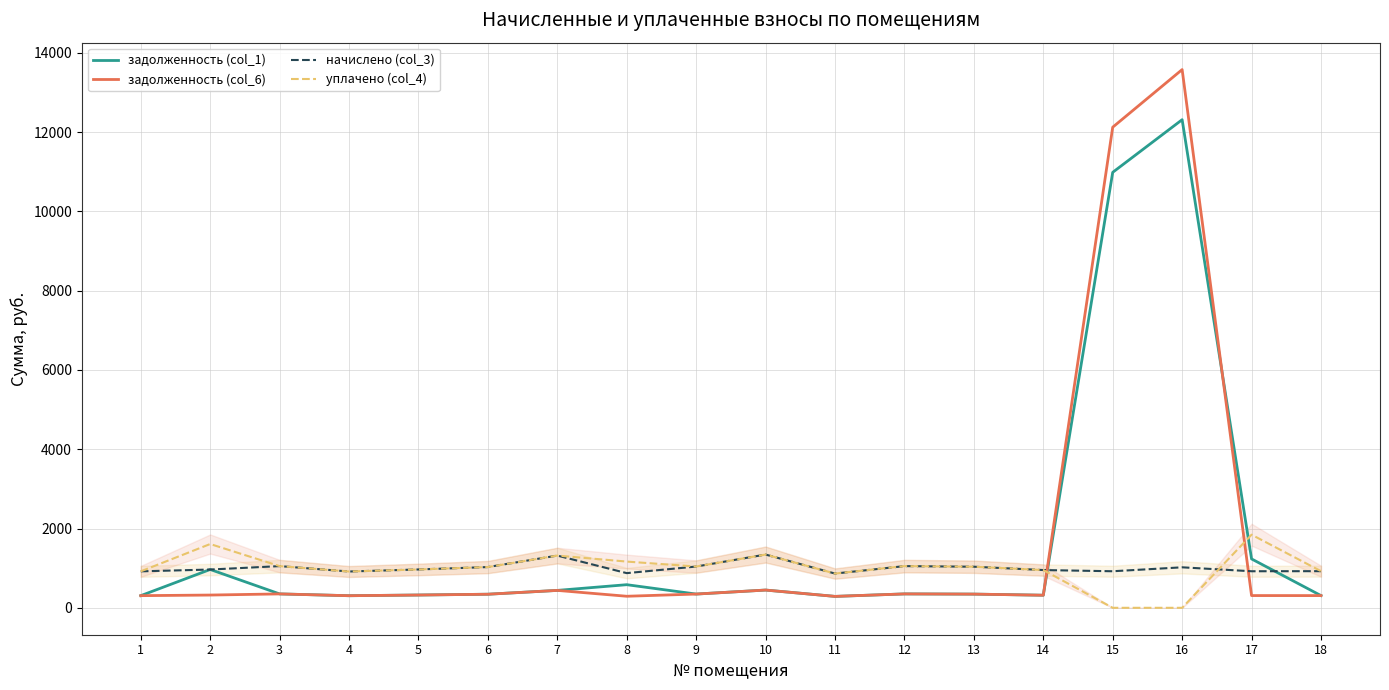

Which series has the largest range (max minus min)?

задолженность (col_6)